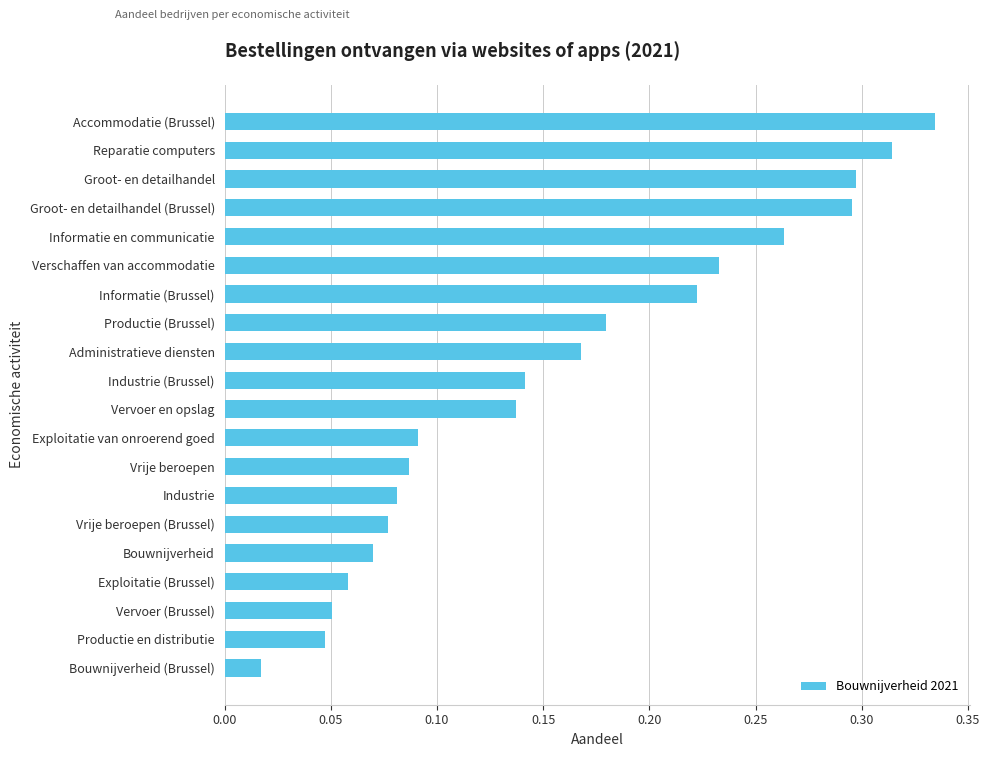

Which has a higher value, Administratieve diensten or Informatie (Brussel)?

Informatie (Brussel)